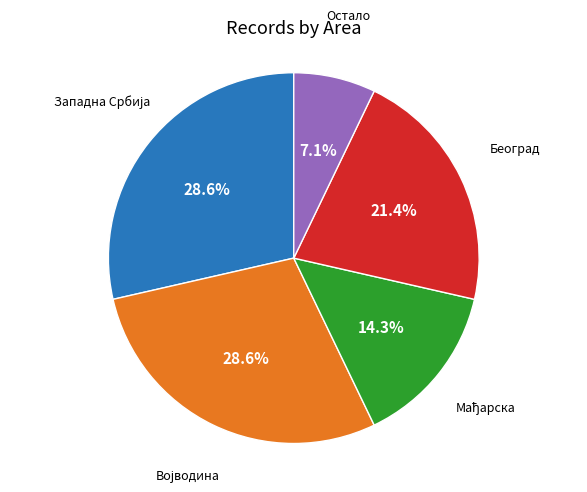

Is there a majority slice in this chart?

No